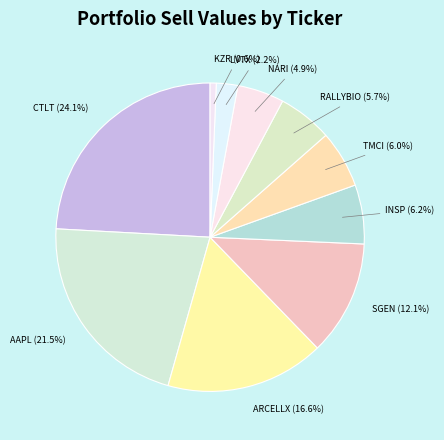

Is it true that RALLYBIO is 18% of the pie?

False